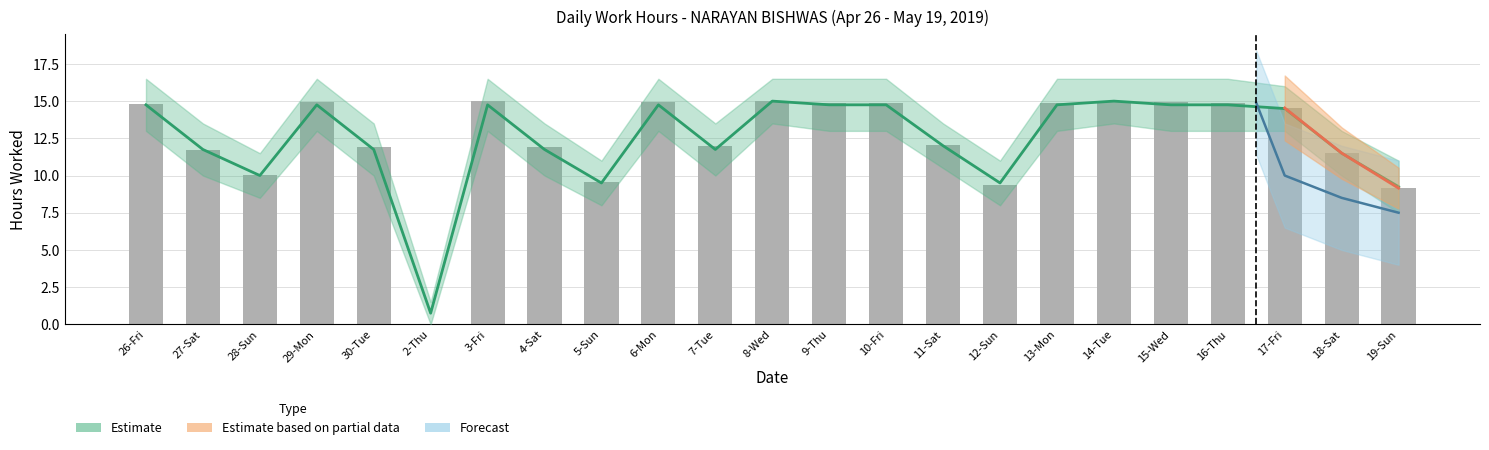

What is the average value?

12.5